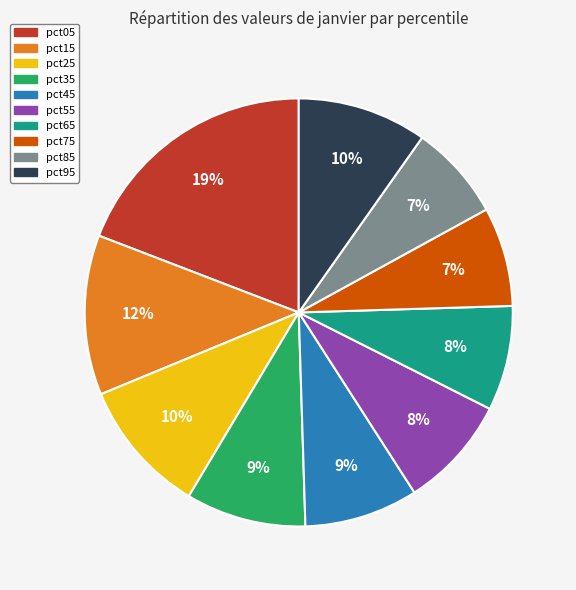

What percentage is the pct25 slice, to the nearest percent?

10%